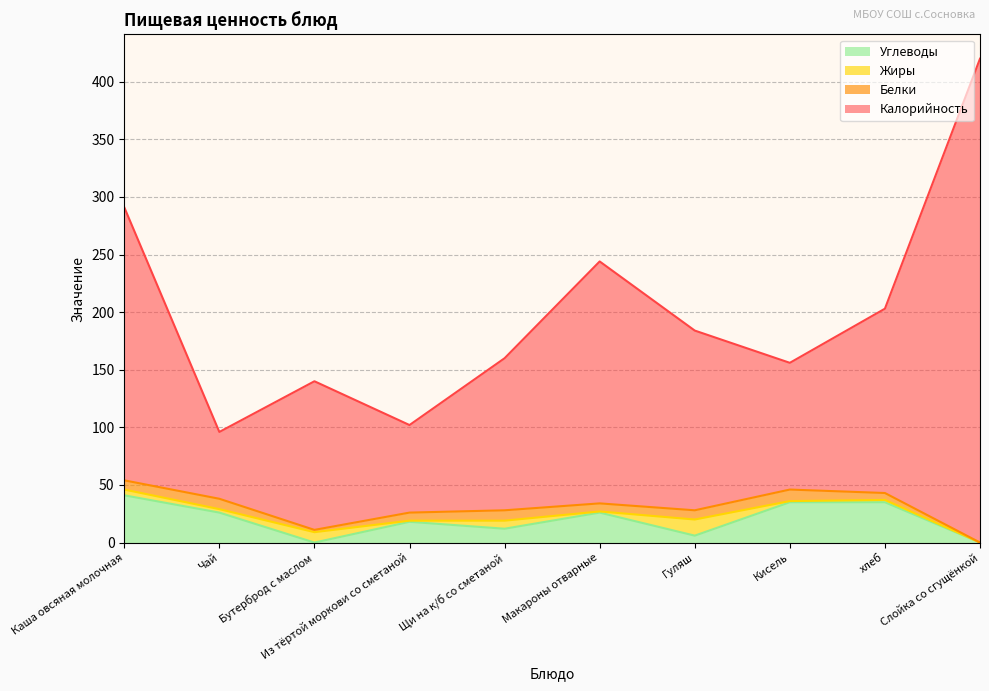

How many interior local valleys does the Калорийность series have?

3